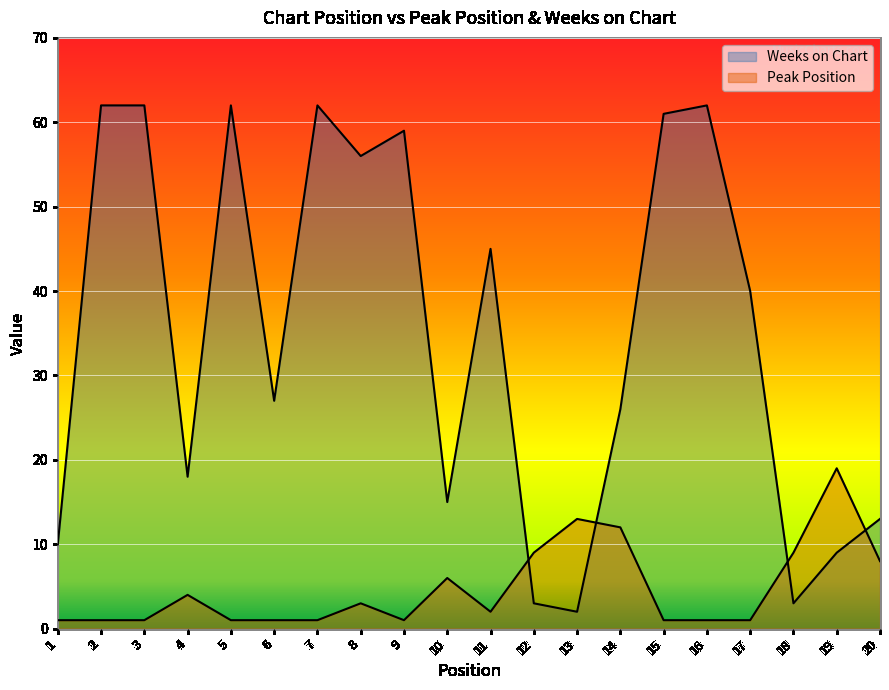

What are all the series names shown in the legend?

Peak Position, Weeks on Chart